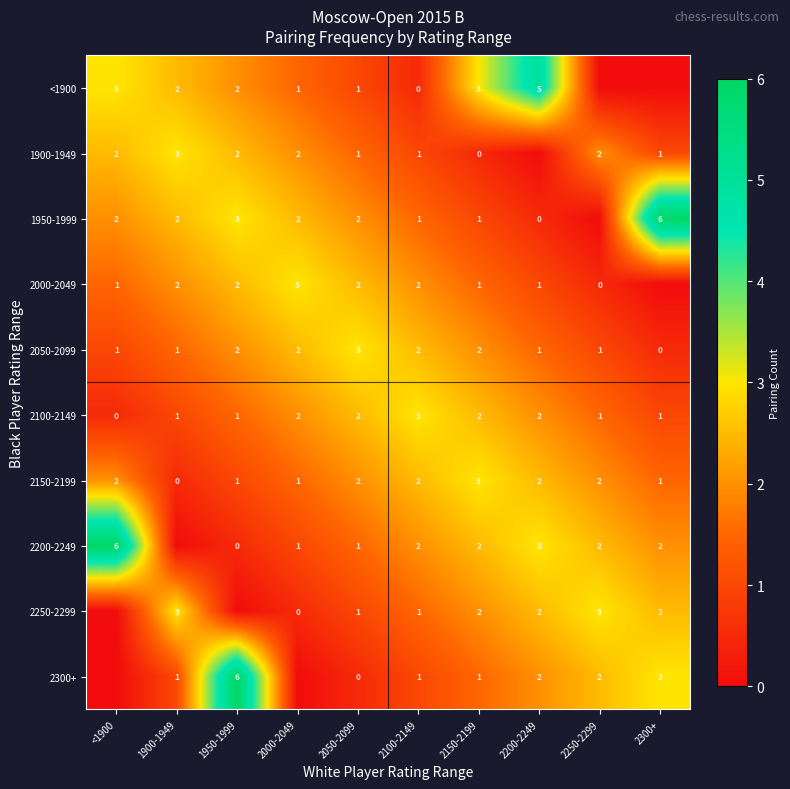

What is the sum of all 2100-2149 values?

15